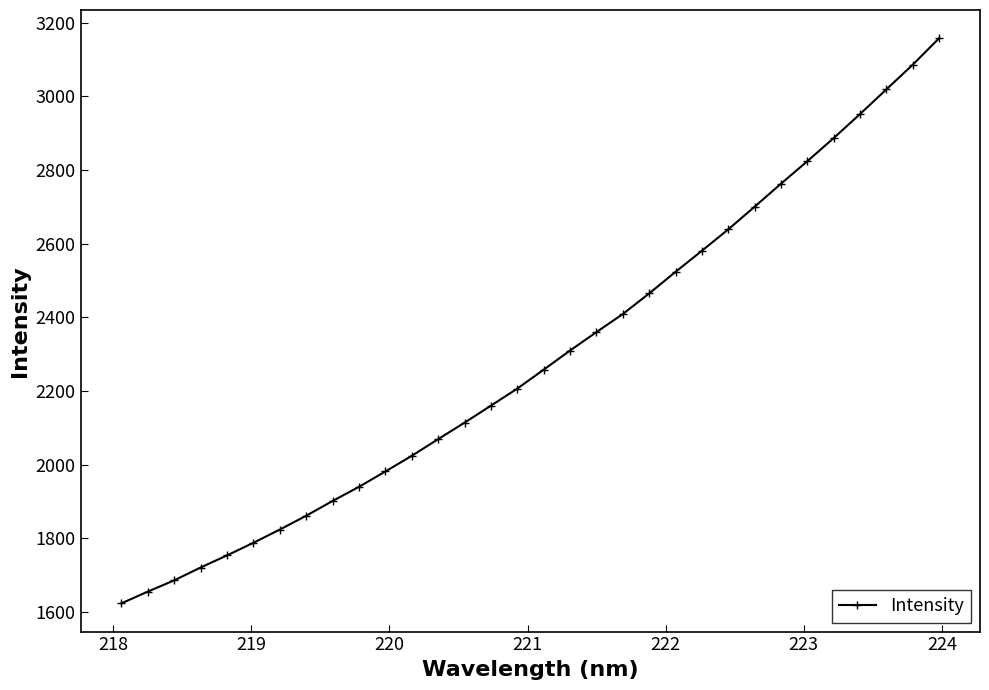

What is the smallest value displayed?

1623.4